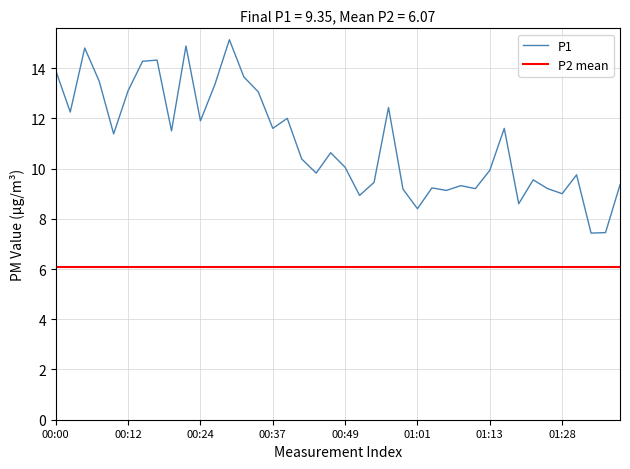

What is the difference between the values at 00:15 and 01:03?

5.0